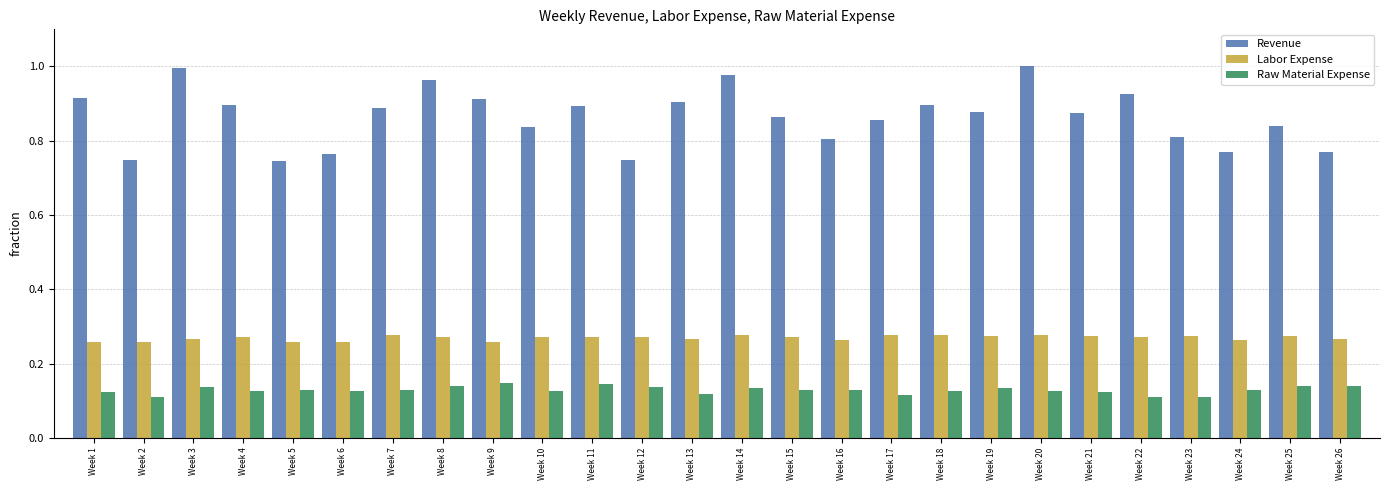

What are all the series names shown in the legend?

Revenue, Labor Expense, Raw Material Expense